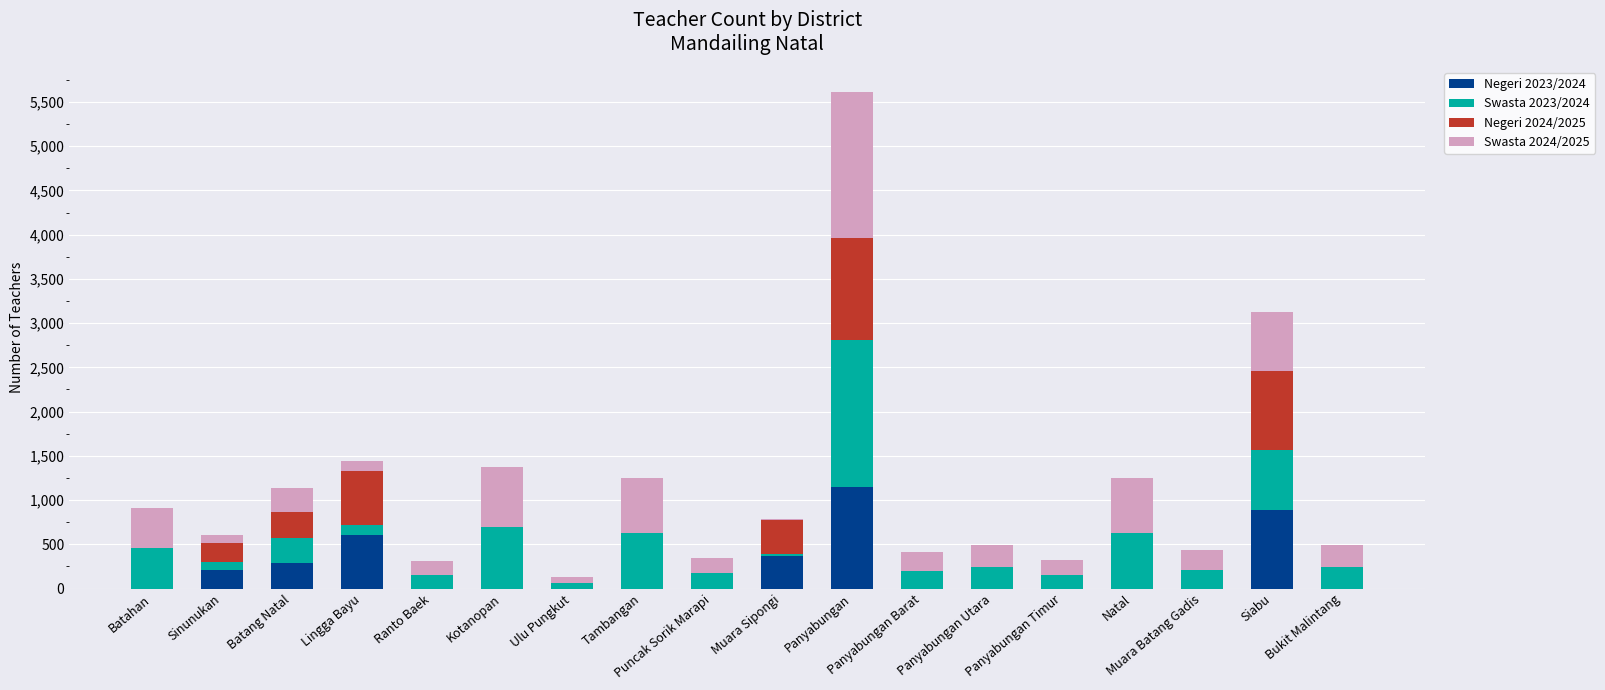

What is the maximum value for Negeri 2023/2024?

1148